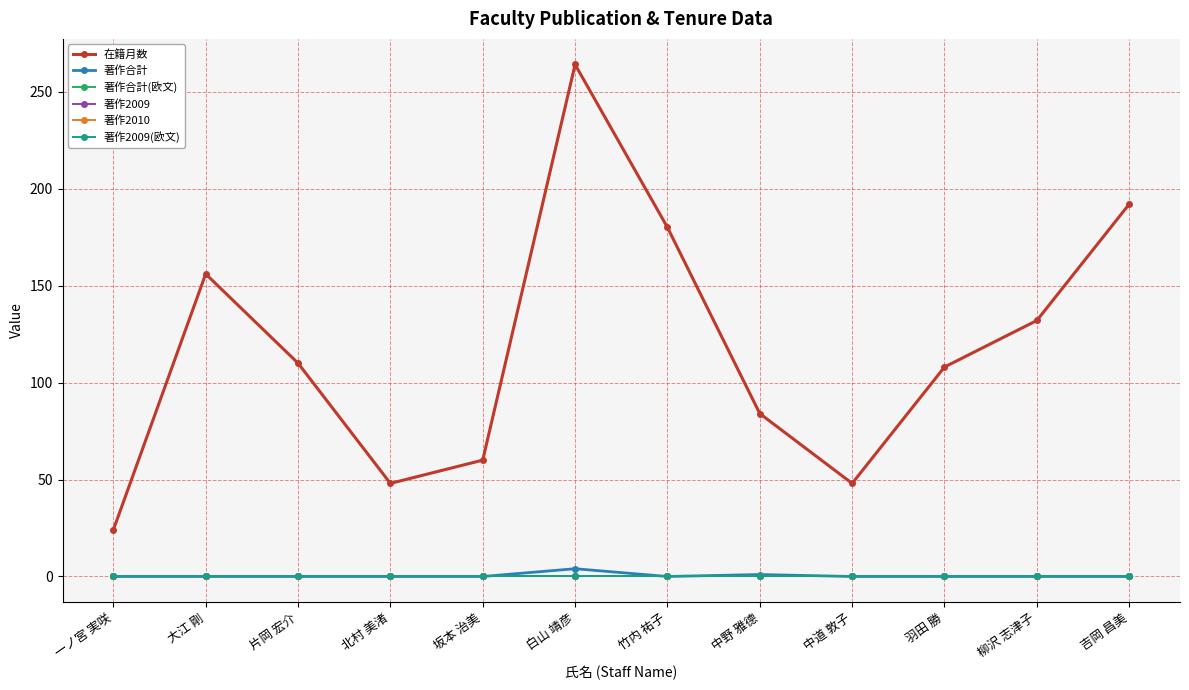

Which label corresponds to the smallest value in the chart?

一ノ宮 実咲